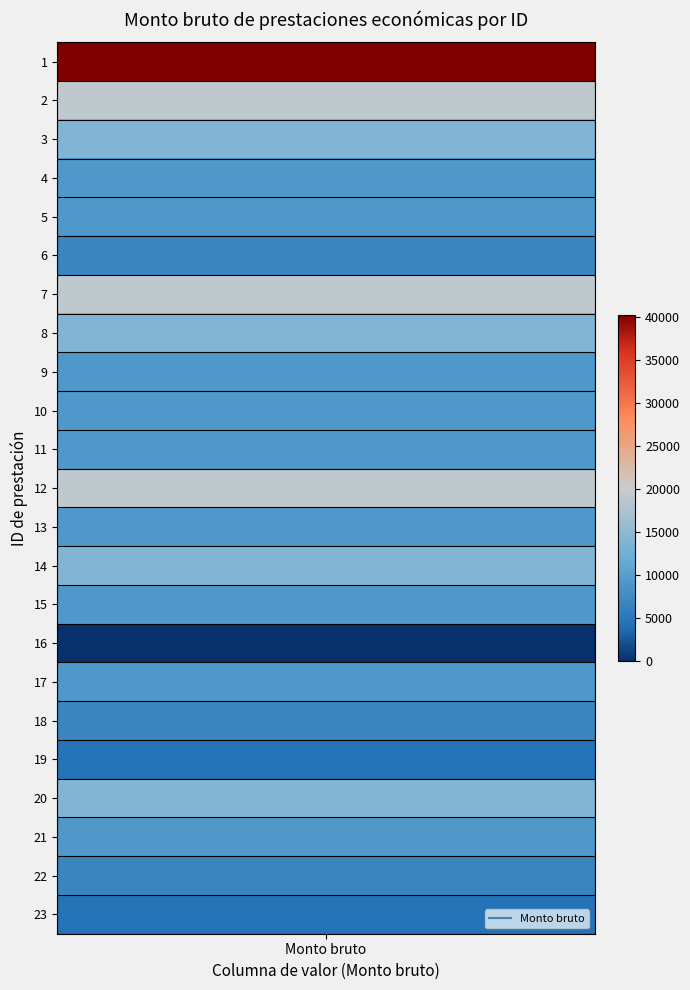

What is the spread (max minus min) of values at 9?

9143.5